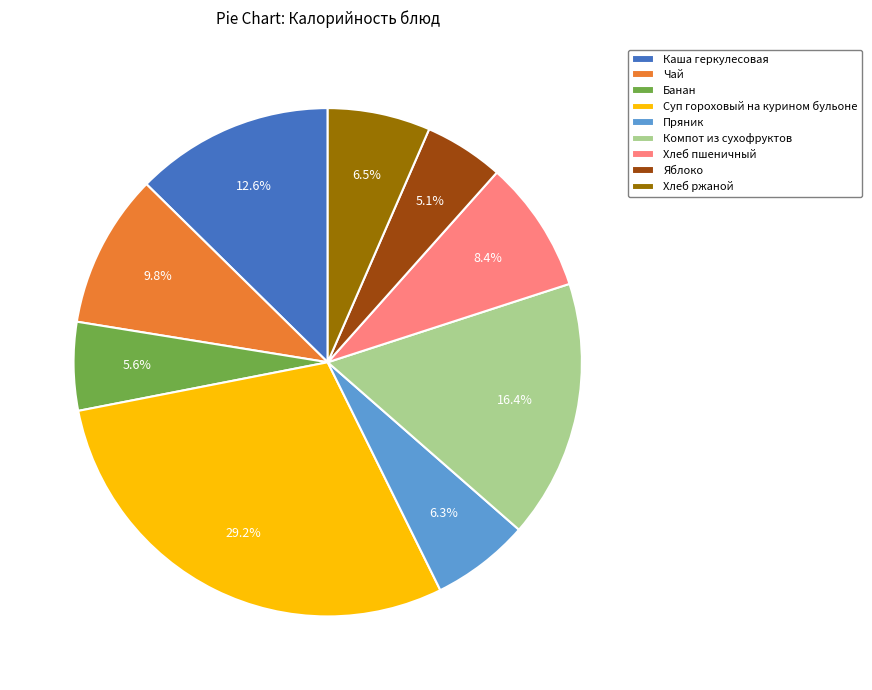

True or false: Яблоко accounts for 5% of the total.

True